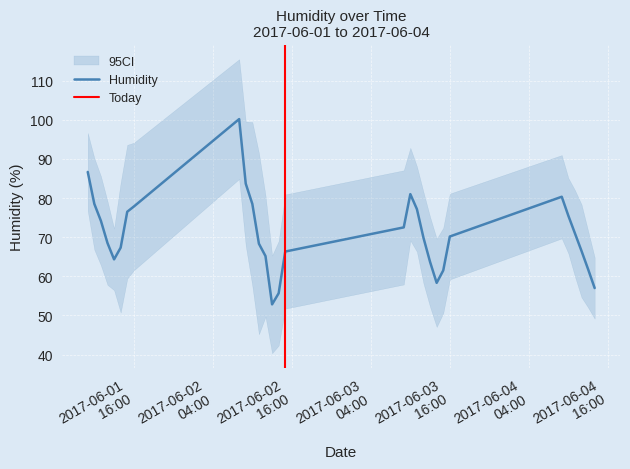

Is this an area chart (filled region under the line)?

No